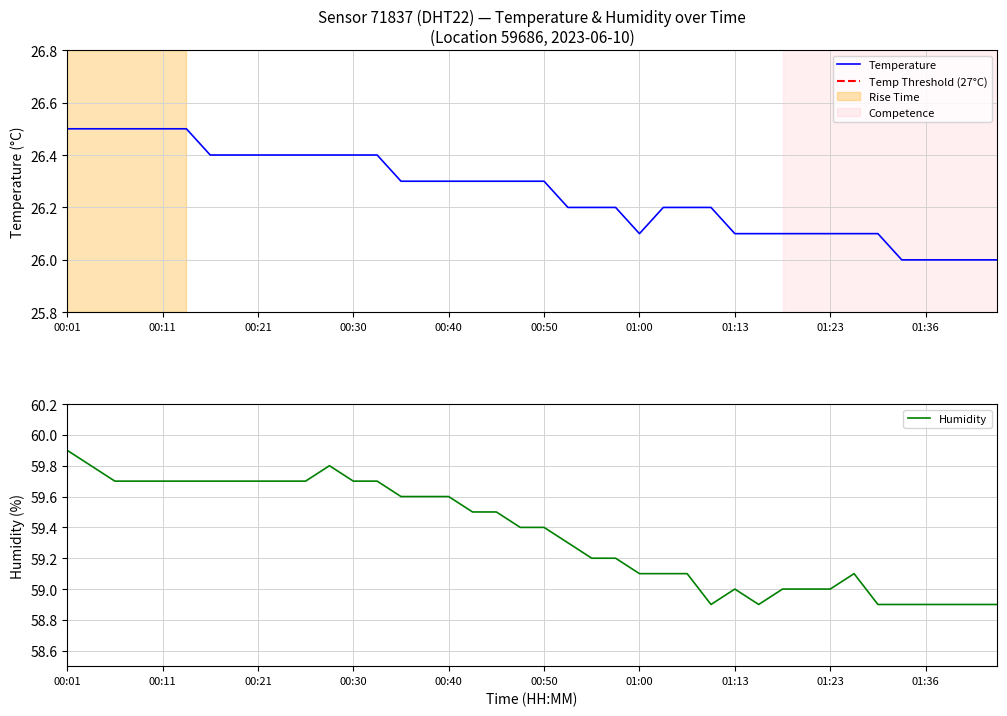

Is this an area chart (filled region under the line)?

No